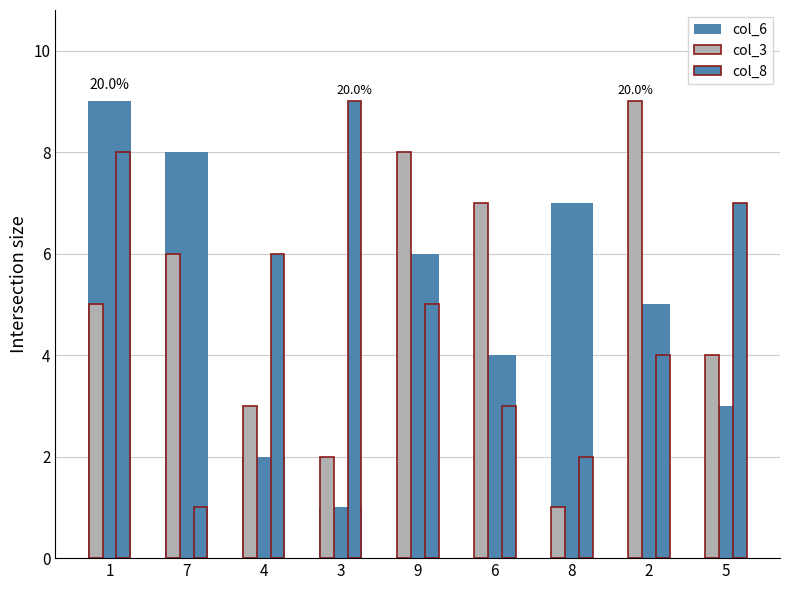

List the labels in order of col_3 value, largest first.

2, 9, 6, 7, 1, 5, 4, 3, 8